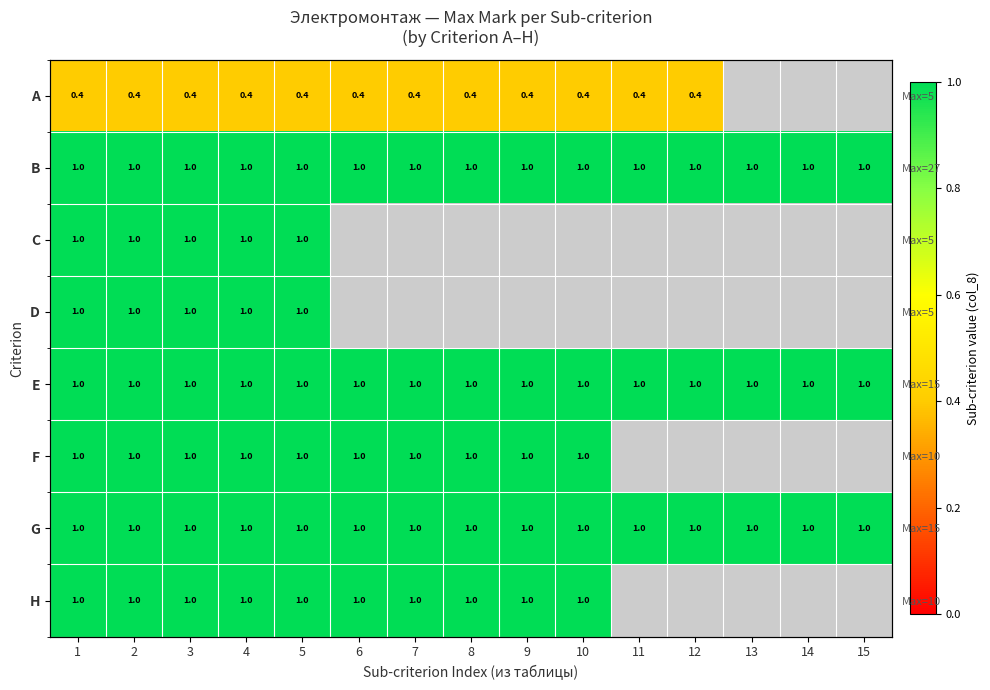

The B series shows 1.0 at 11. True or false?

True